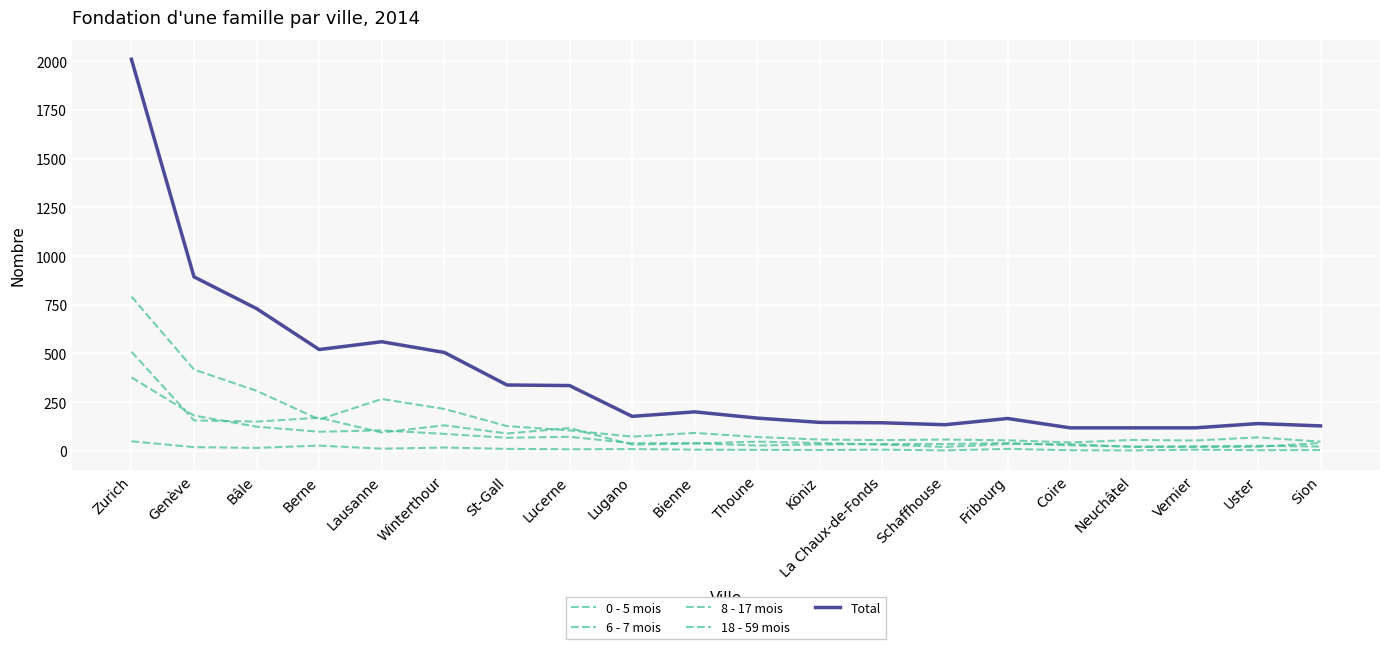

Which series has the largest total across all categories?

Total